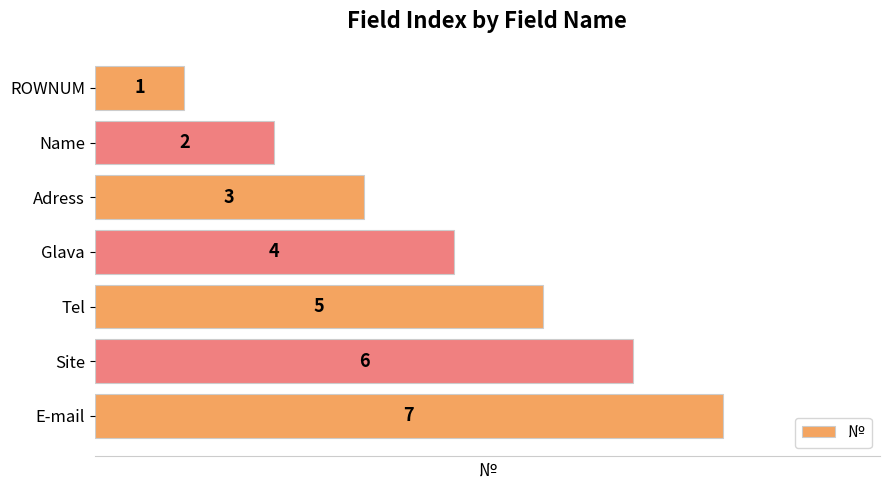

What is the average value?

4